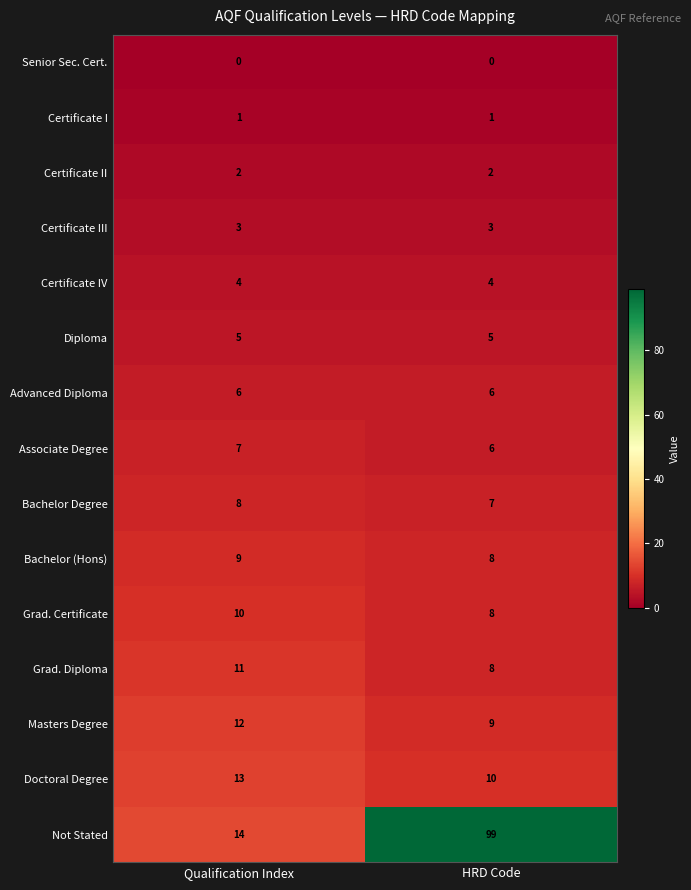

At Qualification Index, list the series in order from smallest to largest.

Senior Sec. Cert., Certificate I, Certificate II, Certificate III, Certificate IV, Diploma, Advanced Diploma, Associate Degree, Bachelor Degree, Bachelor (Hons), Grad. Certificate, Grad. Diploma, Masters Degree, Doctoral Degree, Not Stated